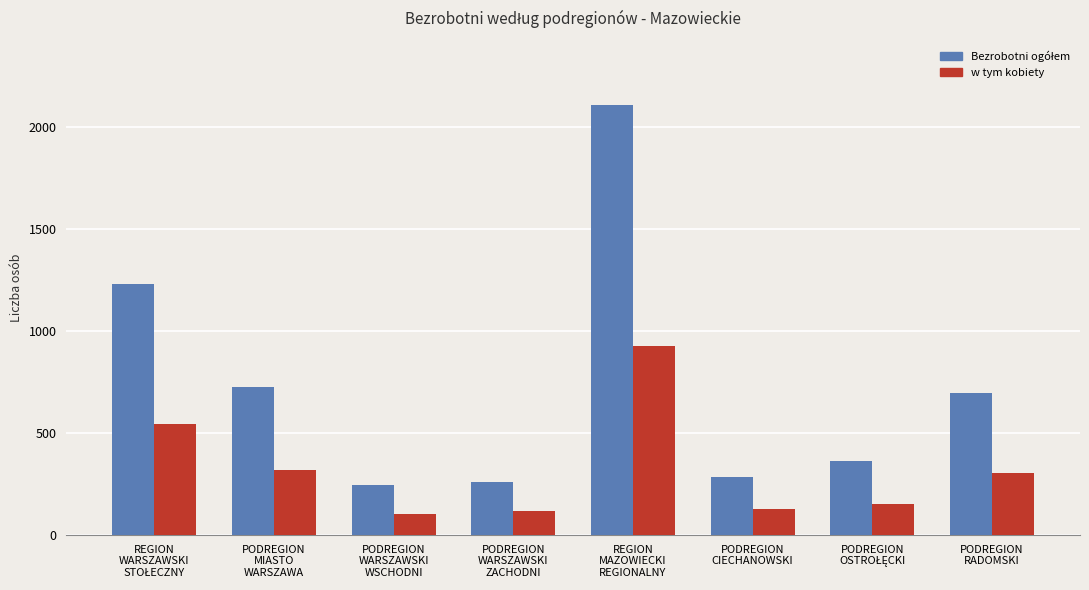

What is the smallest value displayed?

105